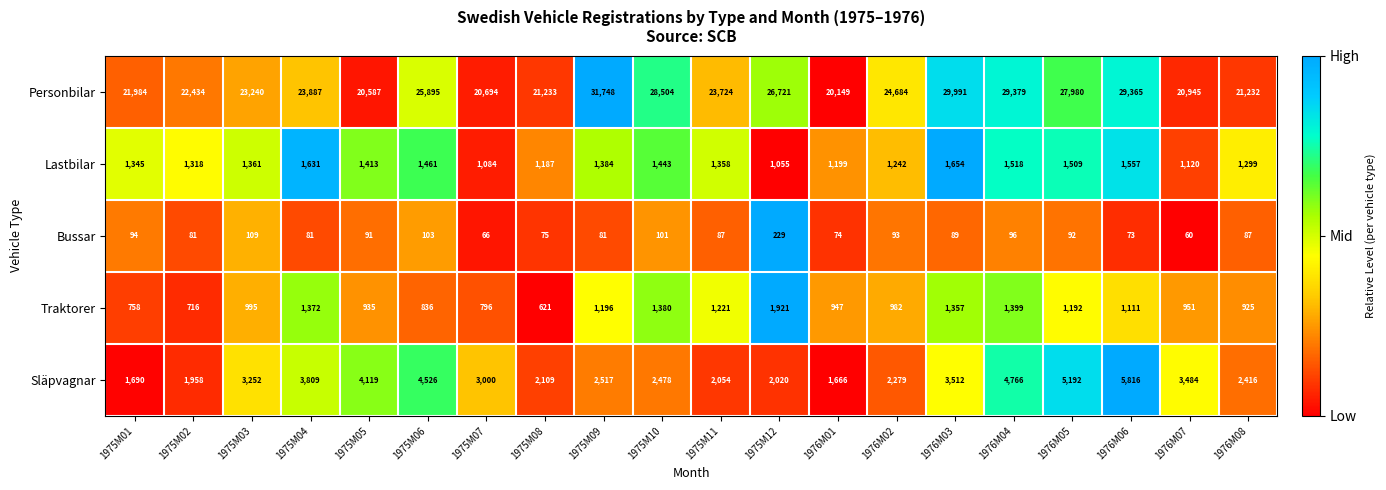

Which series has the largest range (max minus min)?

Personbilar